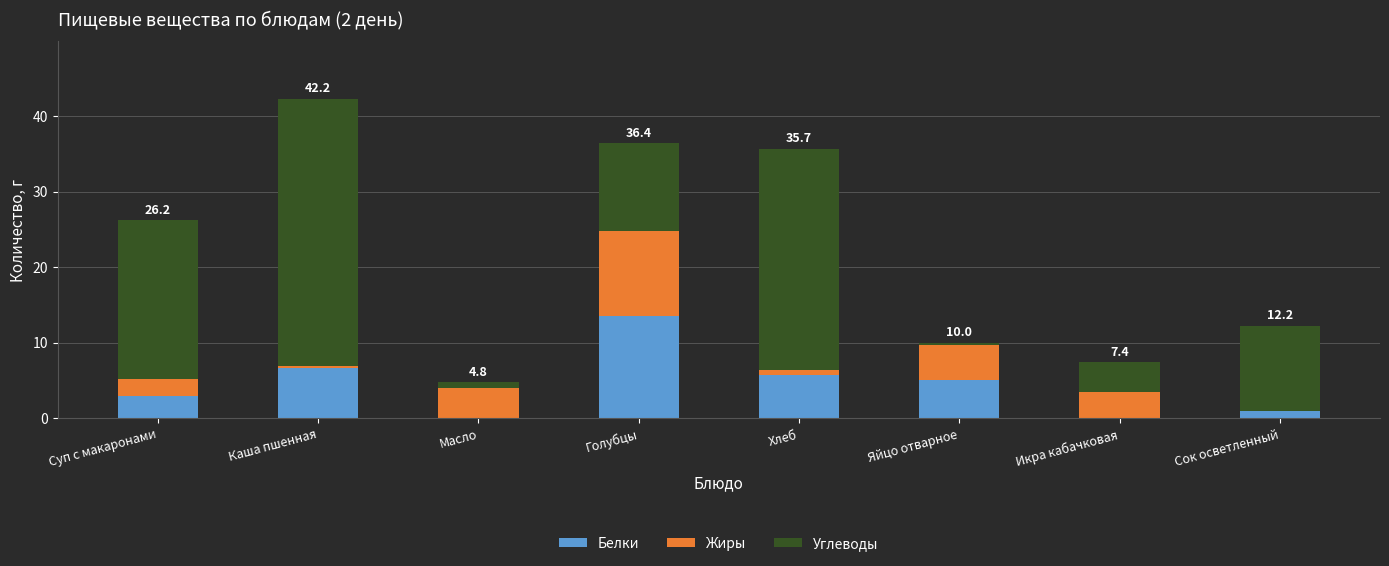

What is the highest value of the Белки series?

13.5